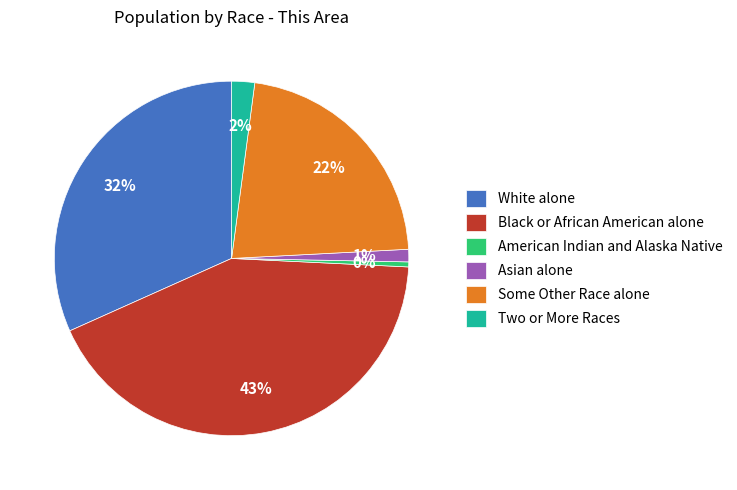

To the nearest percent, what is the combined percentage of Asian alone and Black or African American alone?

44%